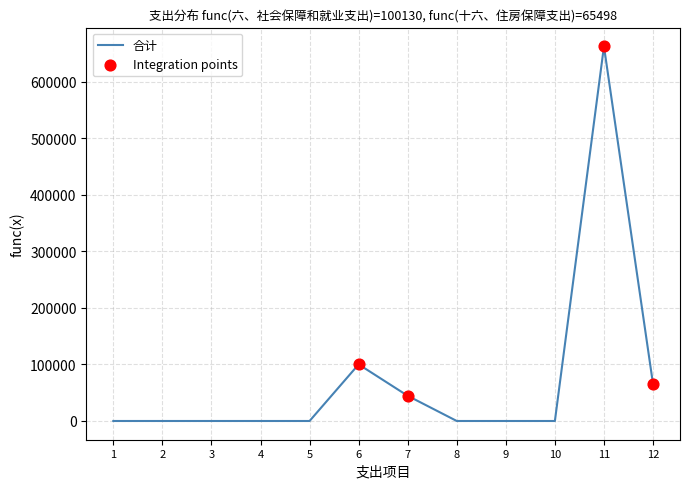

Is it true that the value at 5 is 0?

True